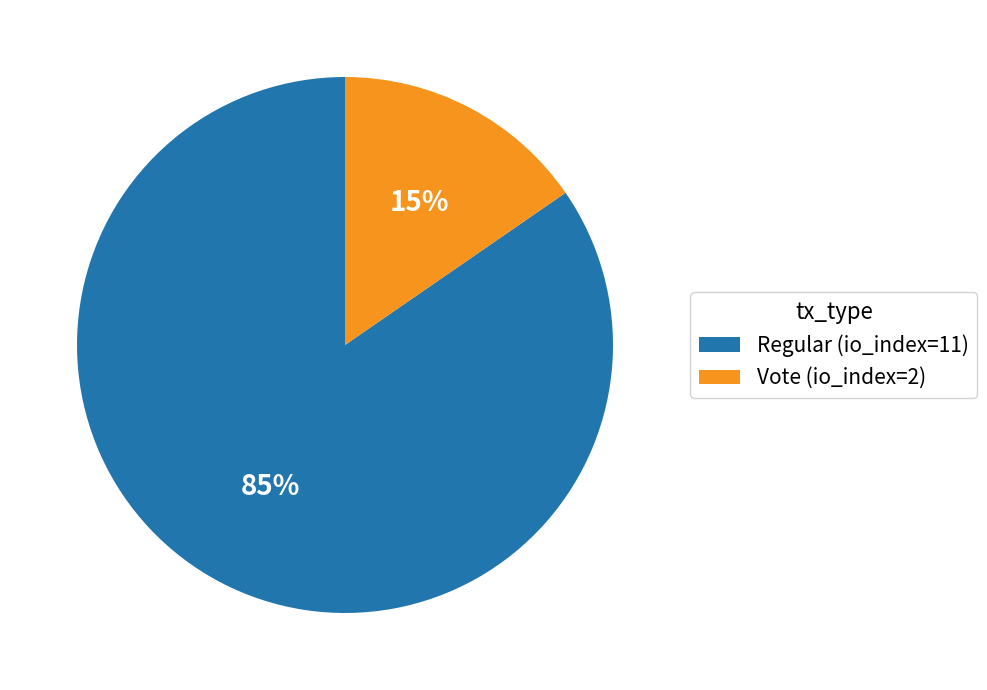

Rank the categories by value from lowest to highest.

Vote (io_index=2), Regular (io_index=11)